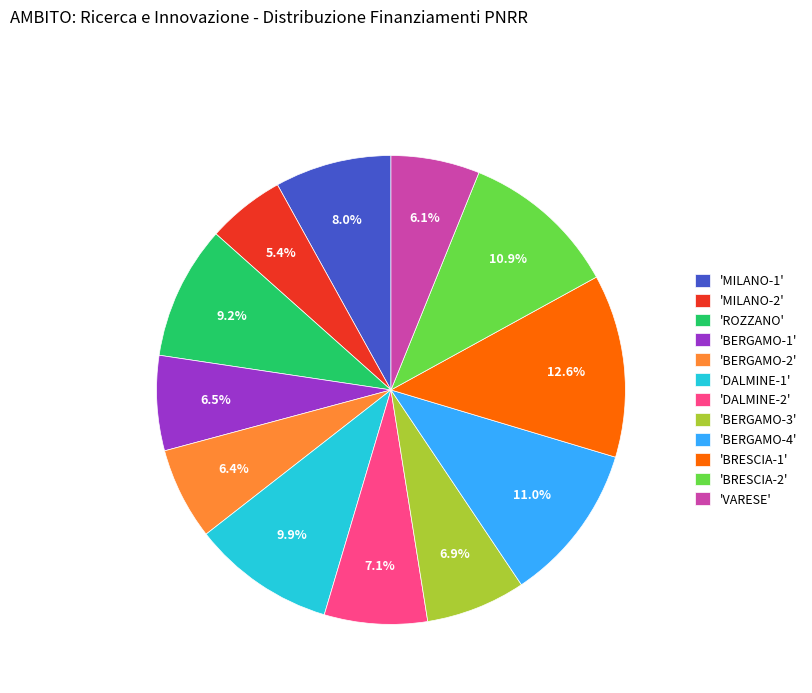

How many slices are in this pie chart?

12